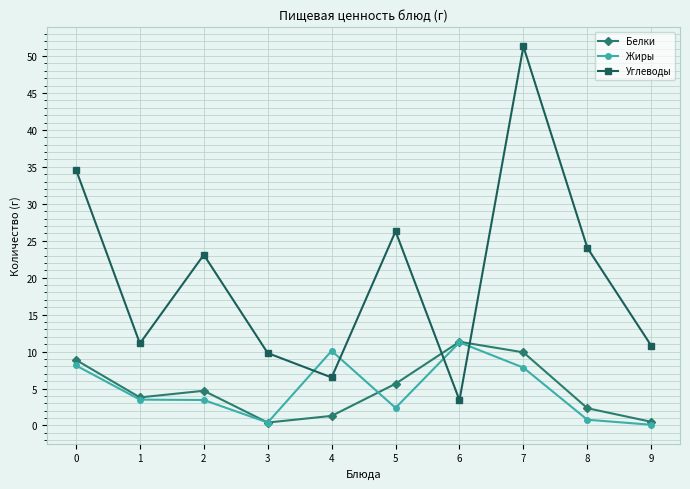

True or false: Углеводы and Белки intersect in this chart.

True